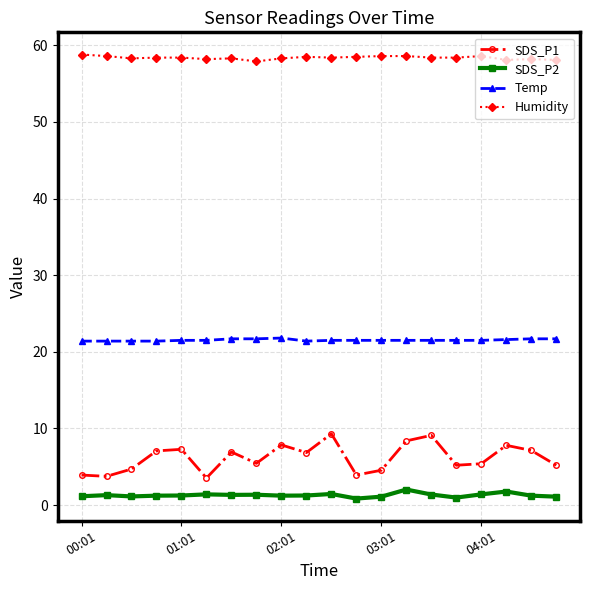

Which series has the widest spread of values?

SDS_P1